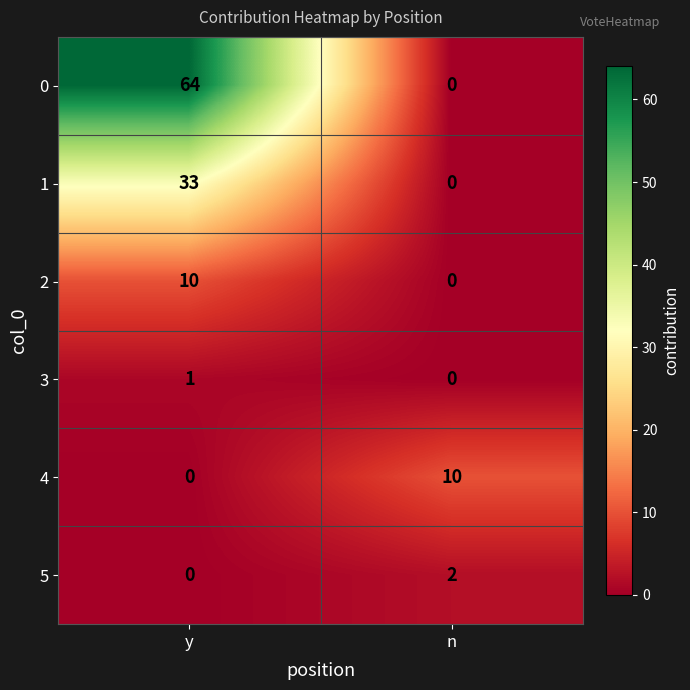

Reading left to right, extract all data points from this chart.

0: 64	0
1: 33	0
2: 10	0
3: 1	0
4: 0	10
5: 0	2